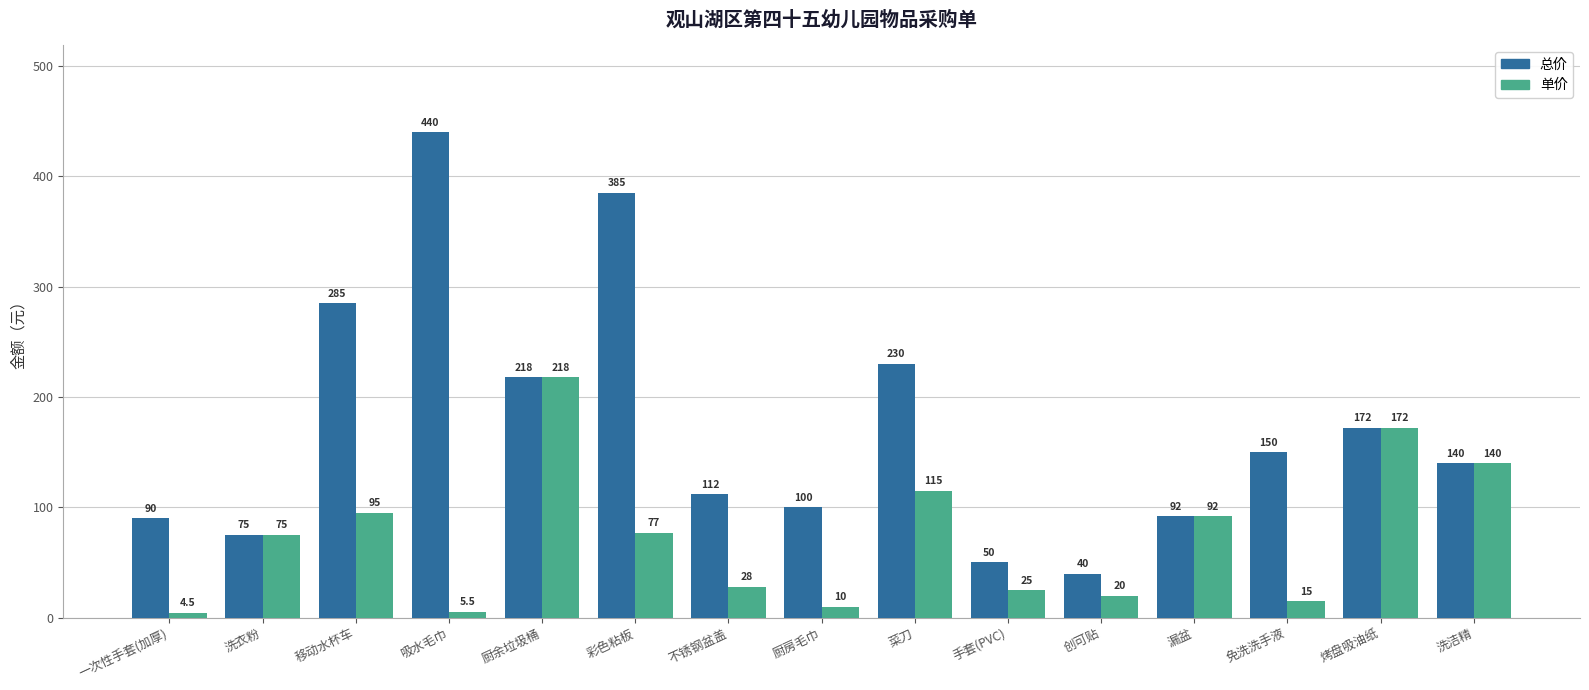

The value of 单价 at 厨余垃圾桶 is 325.6. True or false?

False